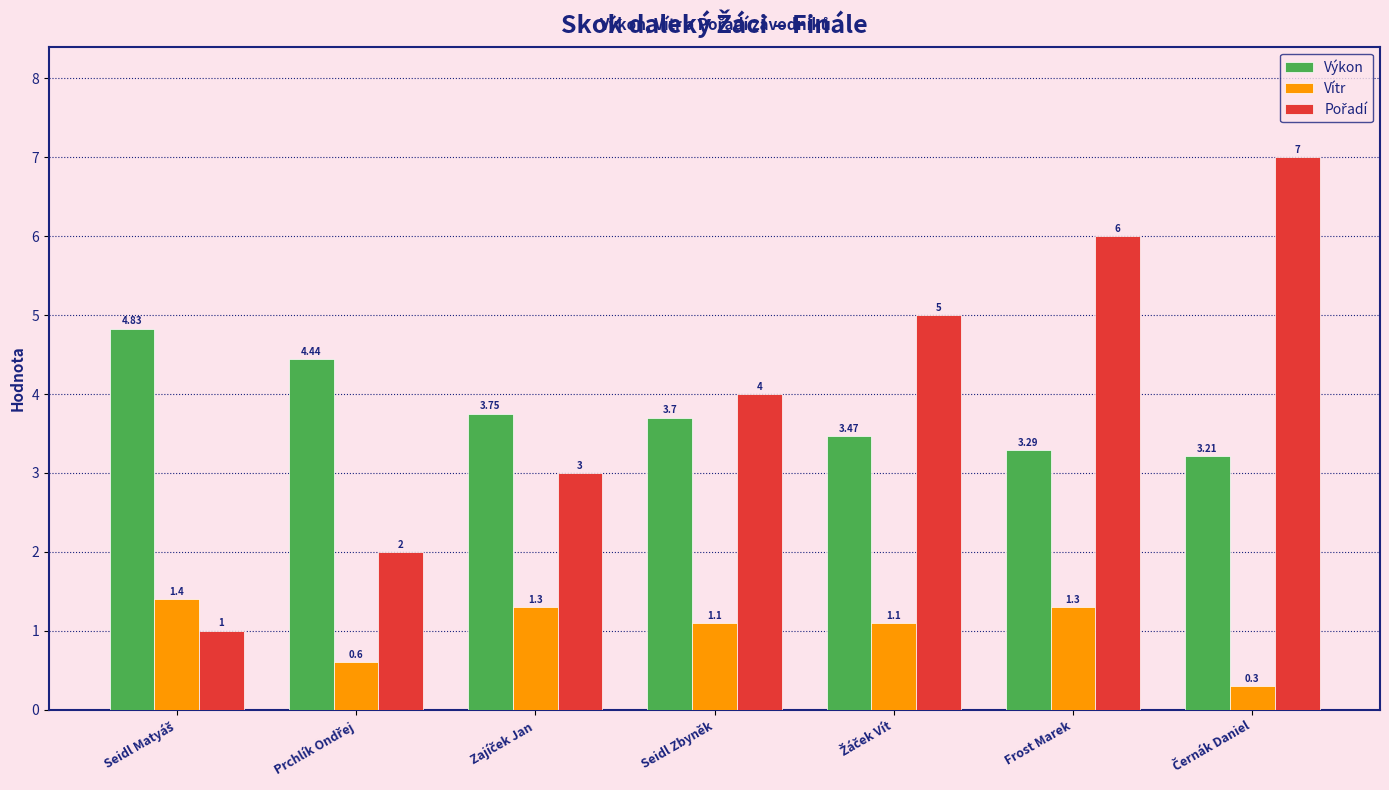

What is the average value of the Vítr series?

1.0